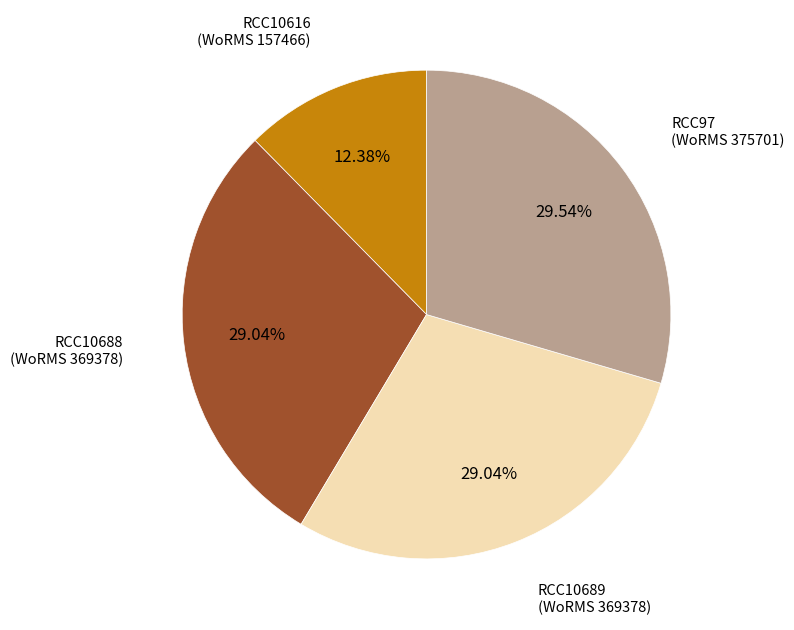

To the nearest percent, what is the average slice percentage?

25%